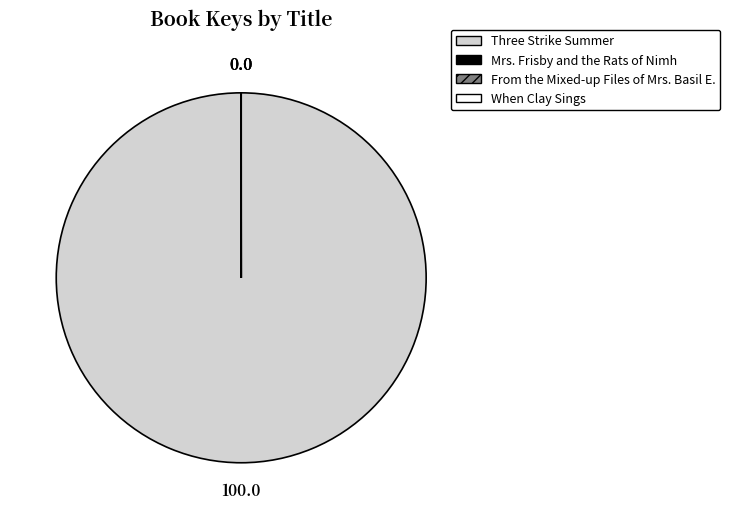

Which slice is the largest?

Three Strike Summer